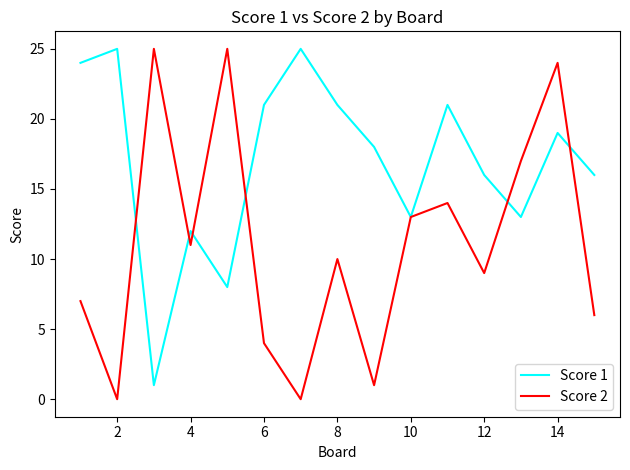

In Score 2, how many points are higher than both neighbors (excluding endpoints)?

5